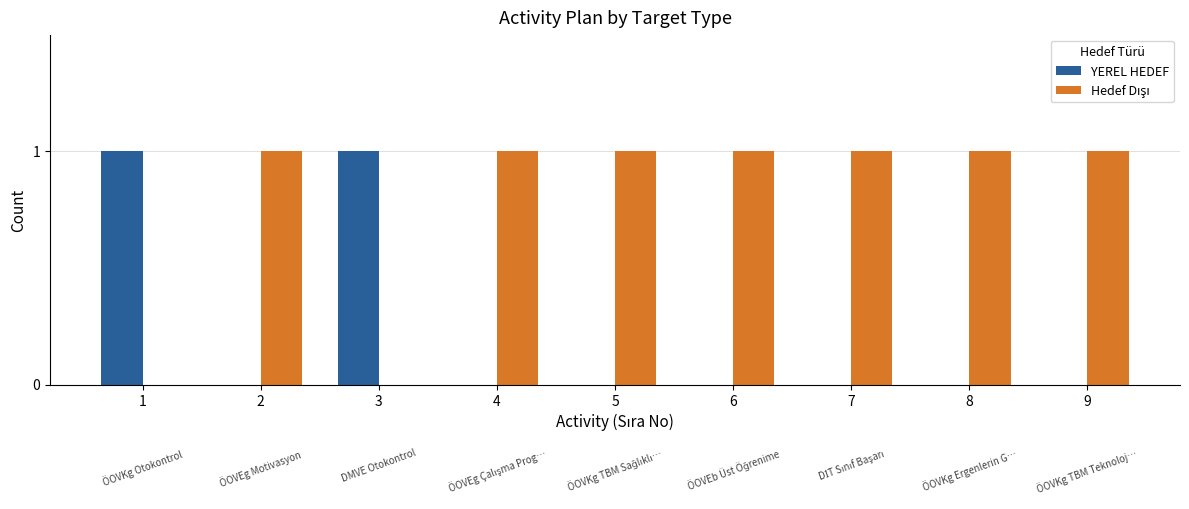

How many distinct data groups are displayed?

2